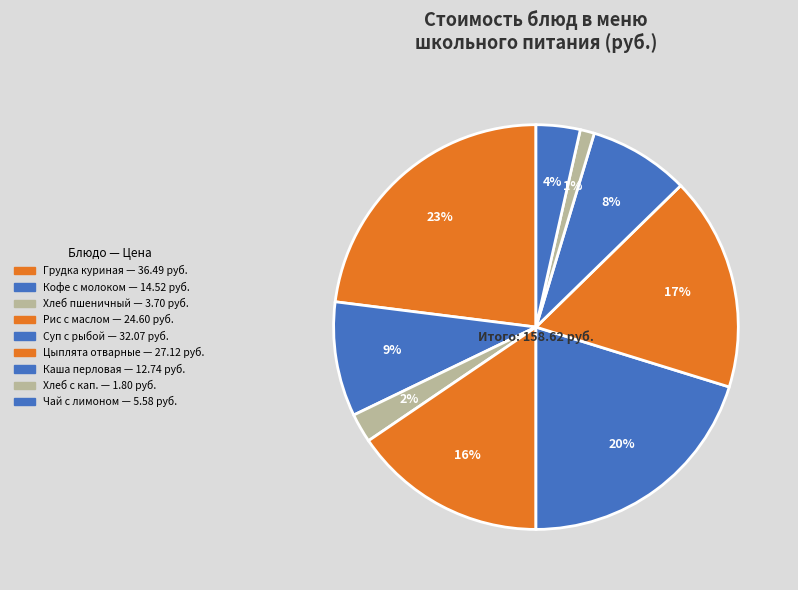

How many segments does this pie chart have?

9